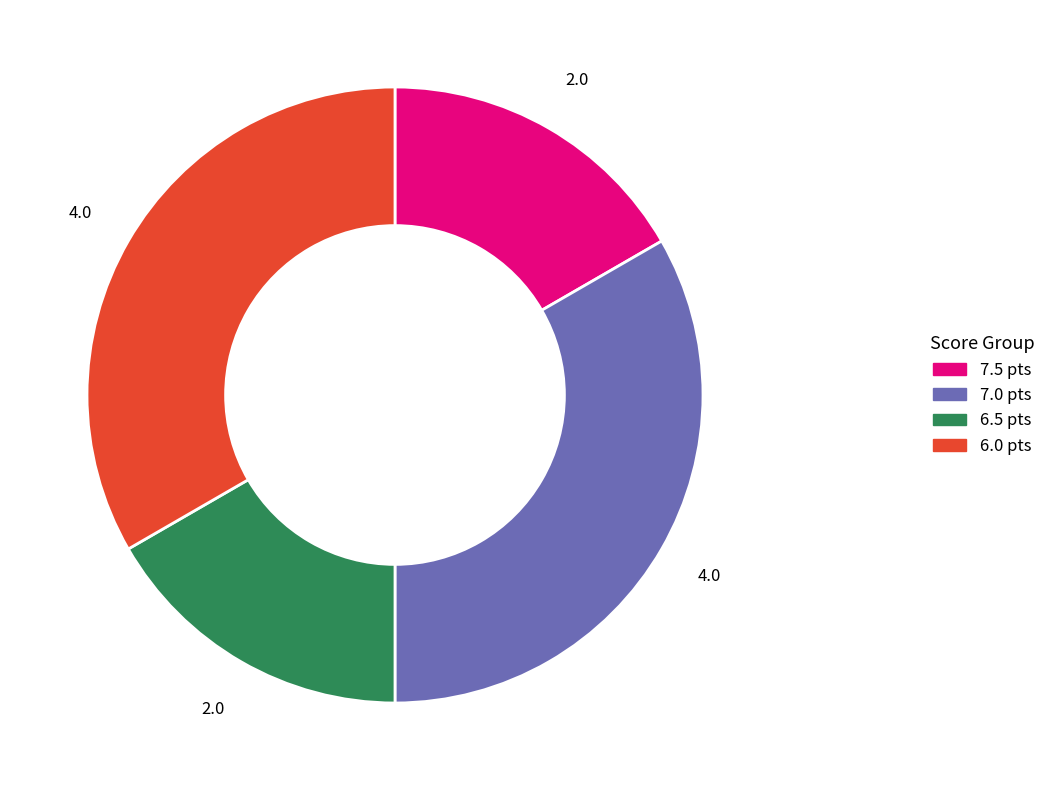

Does any single category account for the majority?

No